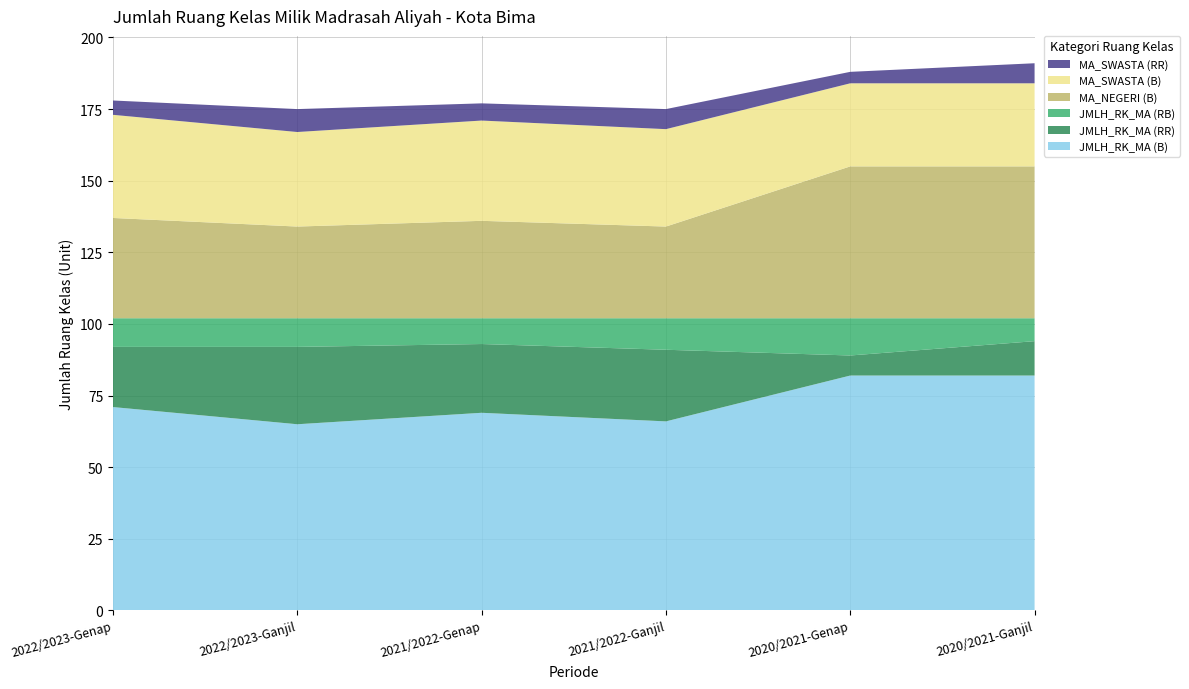

Reading left to right, extract all data points from this chart.

JMLH_RK_MA (B): 2022/2023-Genap=71	2022/2023-Ganjil=65	2021/2022-Genap=69	2021/2022-Ganjil=66	2020/2021-Genap=82	2020/2021-Ganjil=82
JMLH_RK_MA (RR): 2022/2023-Genap=21	2022/2023-Ganjil=27	2021/2022-Genap=24	2021/2022-Ganjil=25	2020/2021-Genap=7	2020/2021-Ganjil=12
JMLH_RK_MA (RB): 2022/2023-Genap=10	2022/2023-Ganjil=10	2021/2022-Genap=9	2021/2022-Ganjil=11	2020/2021-Genap=13	2020/2021-Ganjil=8
MA_NEGERI (B): 2022/2023-Genap=35	2022/2023-Ganjil=32	2021/2022-Genap=34	2021/2022-Ganjil=32	2020/2021-Genap=53	2020/2021-Ganjil=53
MA_SWASTA (B): 2022/2023-Genap=36	2022/2023-Ganjil=33	2021/2022-Genap=35	2021/2022-Ganjil=34	2020/2021-Genap=29	2020/2021-Ganjil=29
MA_SWASTA (RR): 2022/2023-Genap=5	2022/2023-Ganjil=8	2021/2022-Genap=6	2021/2022-Ganjil=7	2020/2021-Genap=4	2020/2021-Ganjil=7